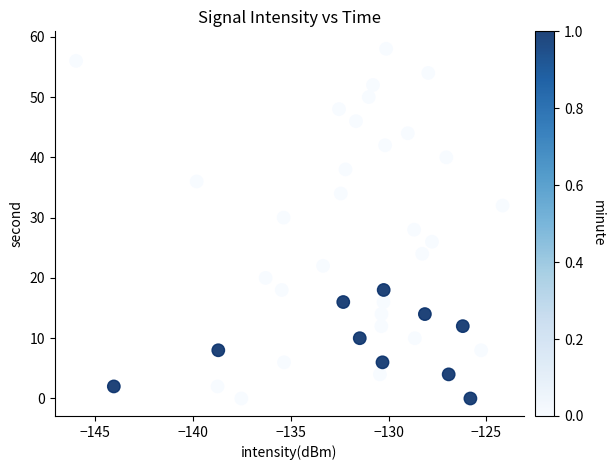

What is the range of Y values (max minus min)?

58